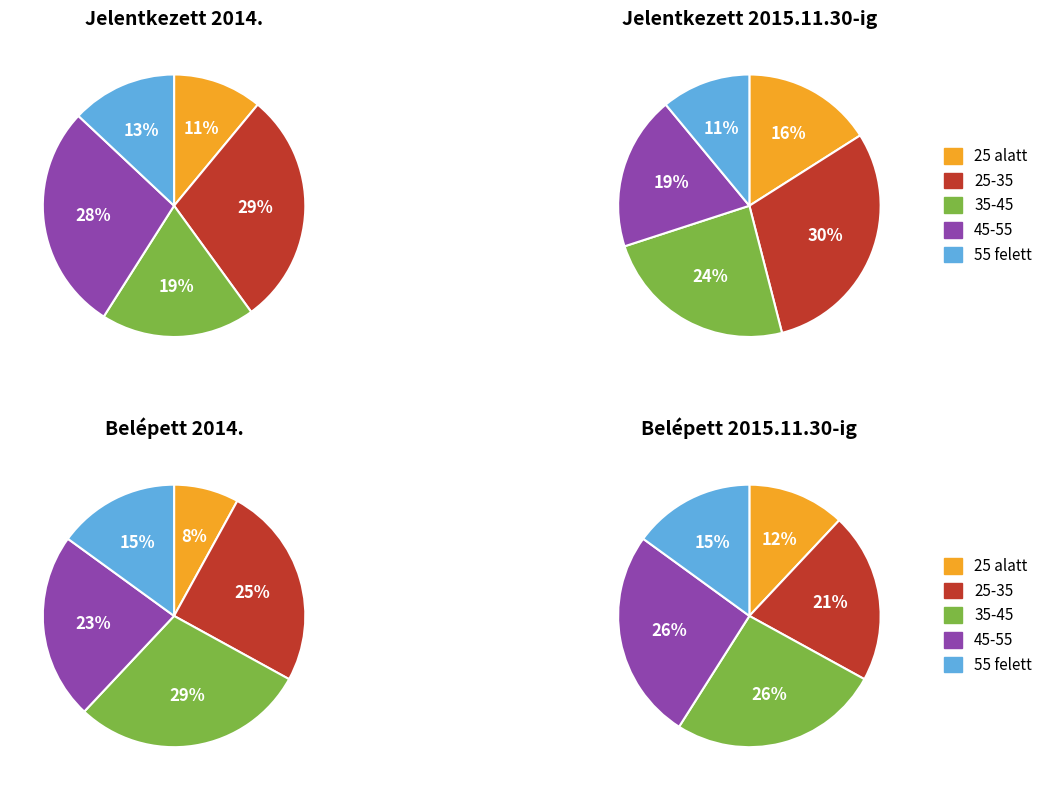

True or false: Pipestone Quarries 1836 accounts for 64% of the total.

False